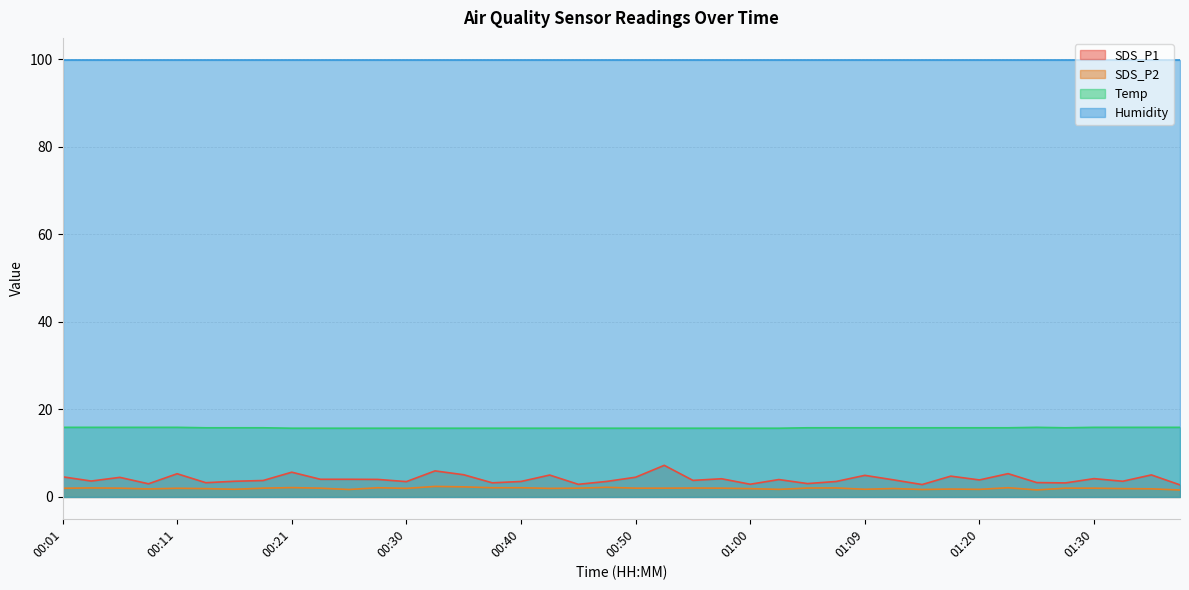

Which series has the largest total across all categories?

Humidity